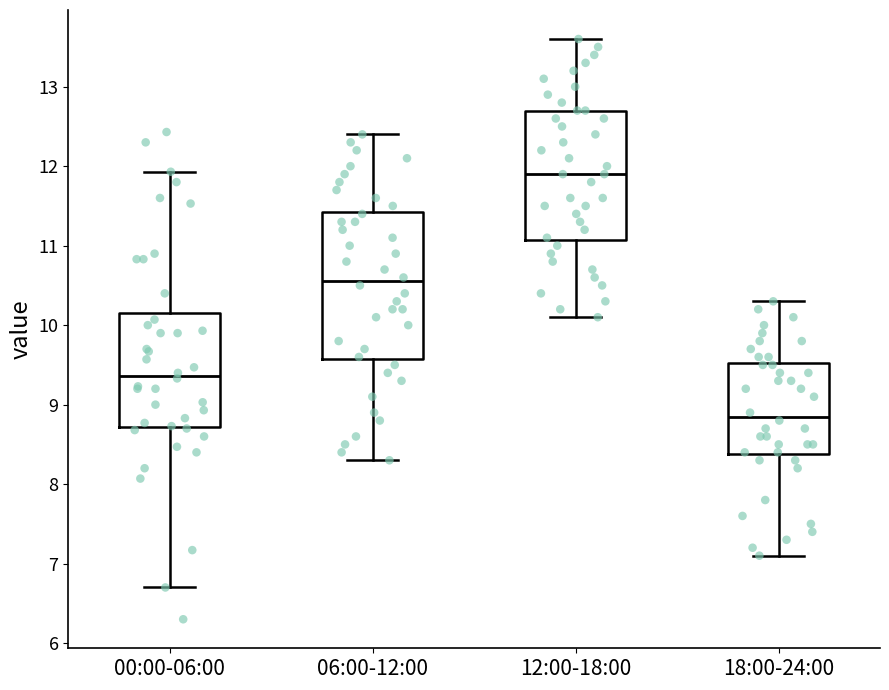

Reading left to right, read every box against the y-axis: the position of its median line, the range the box covers, and the ends of its whiskers. The values are not printed on the chart, so give them approximately, as read against the axis.

00:00-06:00: median 9.4, box 8.7 to 10.2, whiskers 6.7 to 11.9
06:00-12:00: median 10.6, box 9.6 to 11.4, whiskers 8.3 to 12.4
12:00-18:00: median 11.9, box 11.1 to 12.7, whiskers 10.1 to 13.6
18:00-24:00: median 8.9, box 8.4 to 9.5, whiskers 7.1 to 10.3